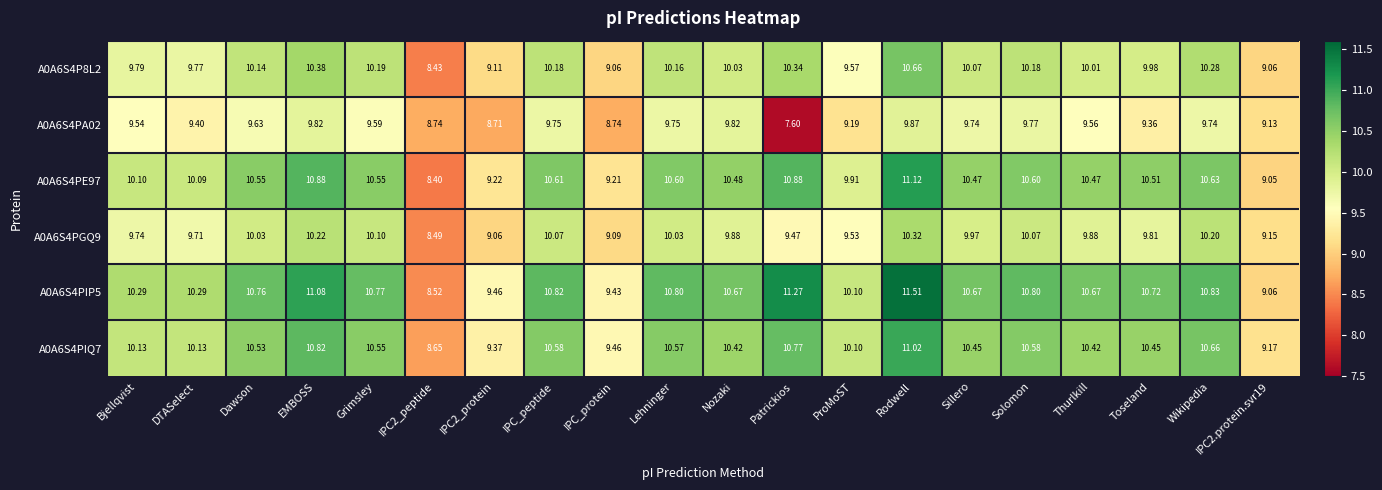

Is the value of A0A6S4PIP5 at DTASelect greater than the value of A0A6S4PA02 at Solomon?

Yes